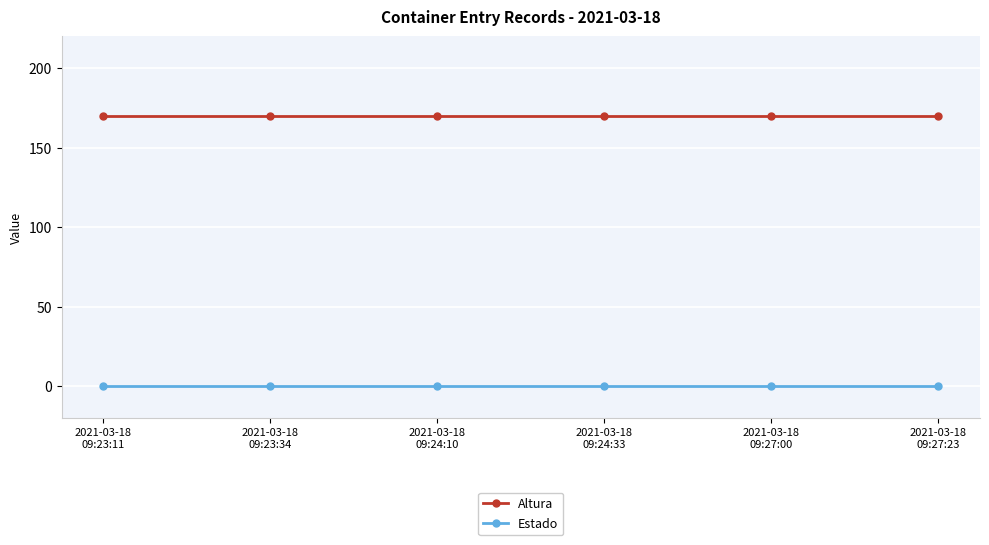

True or false: Estado has more than 2 interior local peaks.

False